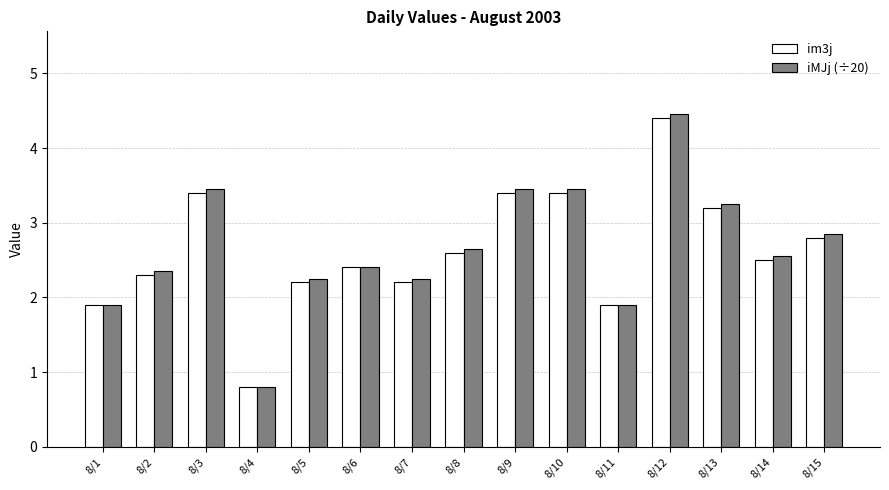

At which category does the chart reach its minimum across all series?

8/4